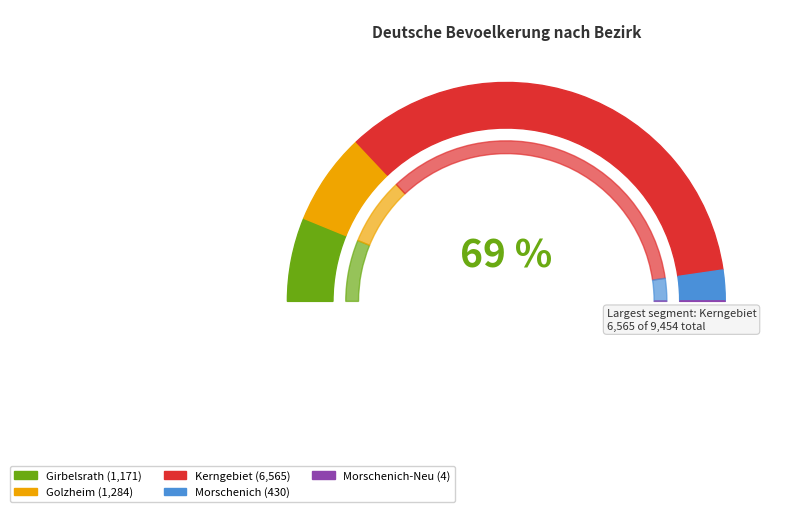

How many slices are in this pie chart?

5